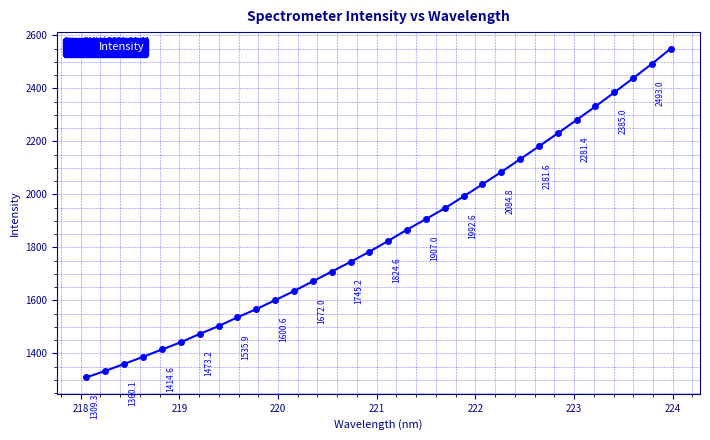

What is the sum of all values?

59158.8